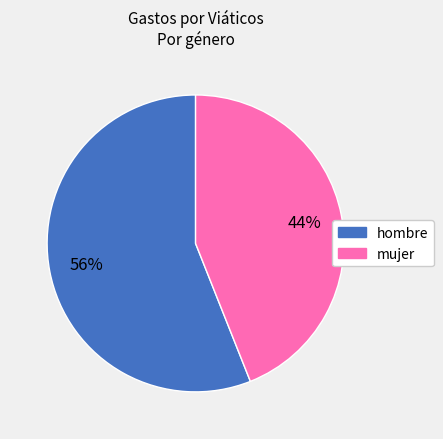

To the nearest percent, what percentage of the pie is mujer?

44%